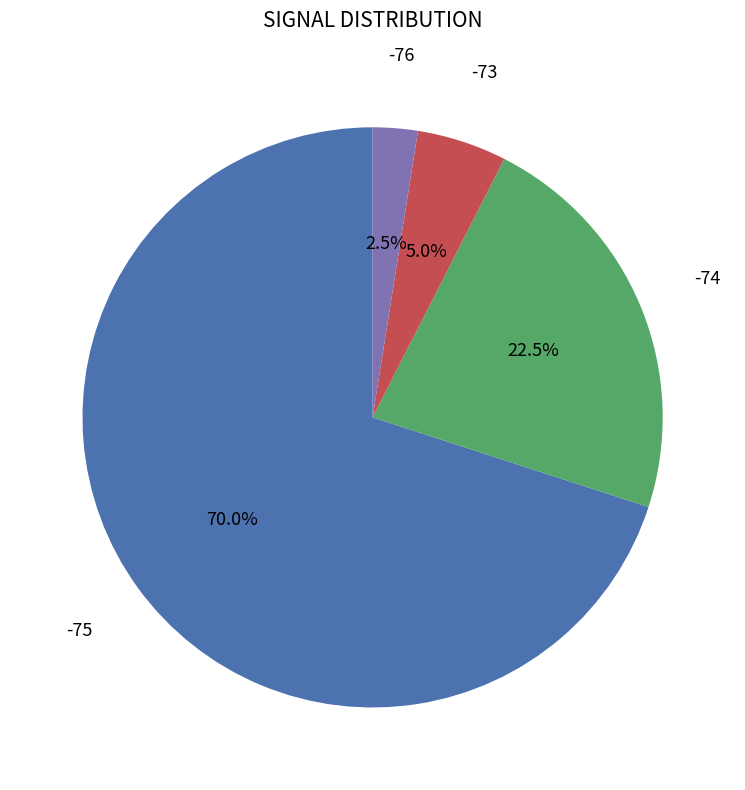

Does any single category account for the majority?

Yes